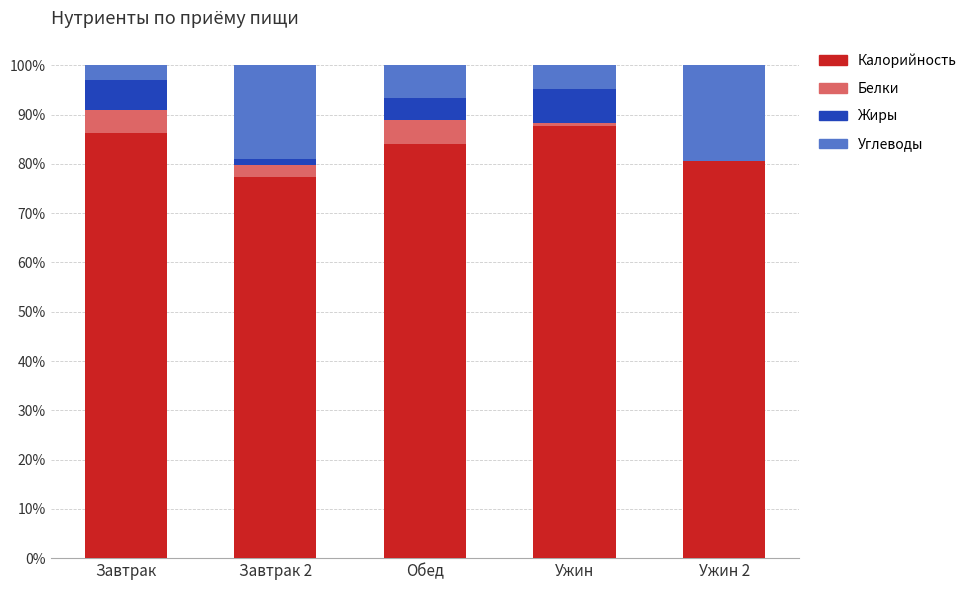

The value of Калорийность at Ужин 2 is 44.5. True or false?

False